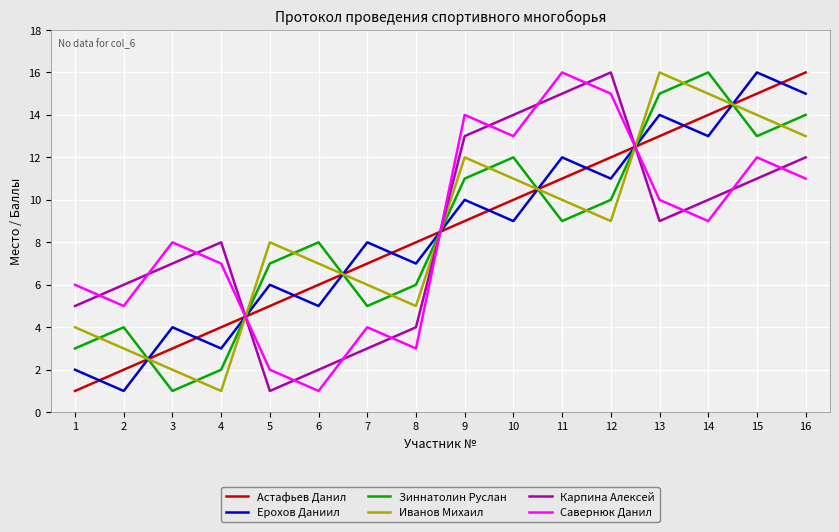

The value of Ерохов Даниил at 8 is 3. True or false?

False